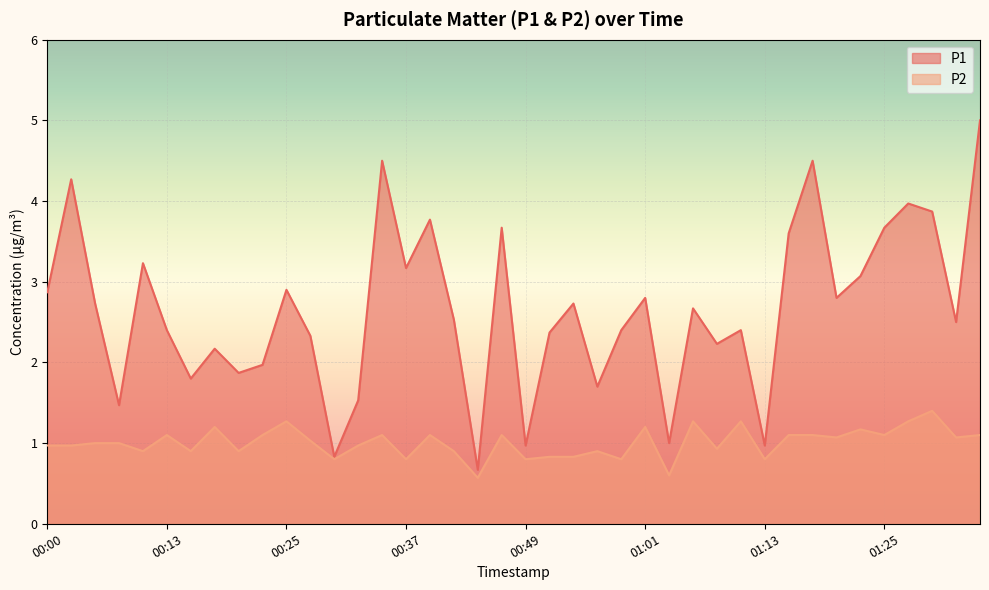

What is the label of the 3rd point from the left?

00:05